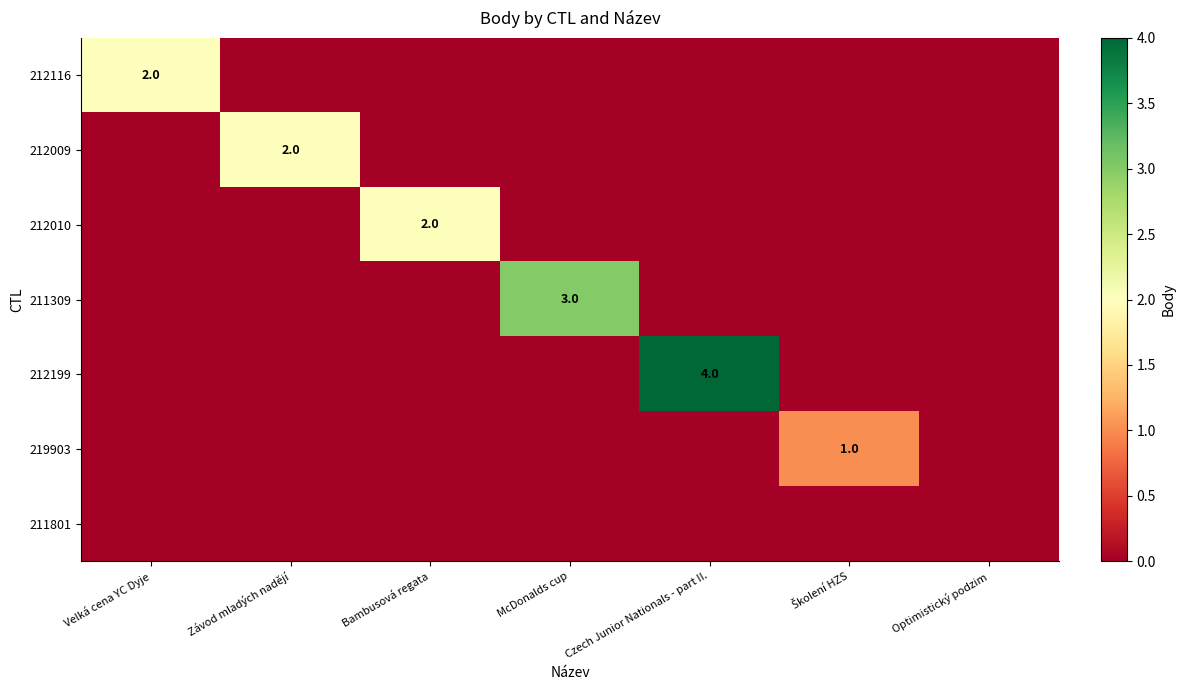

The value of 212116 at Velká cena YC Dyje is 1. True or false?

False